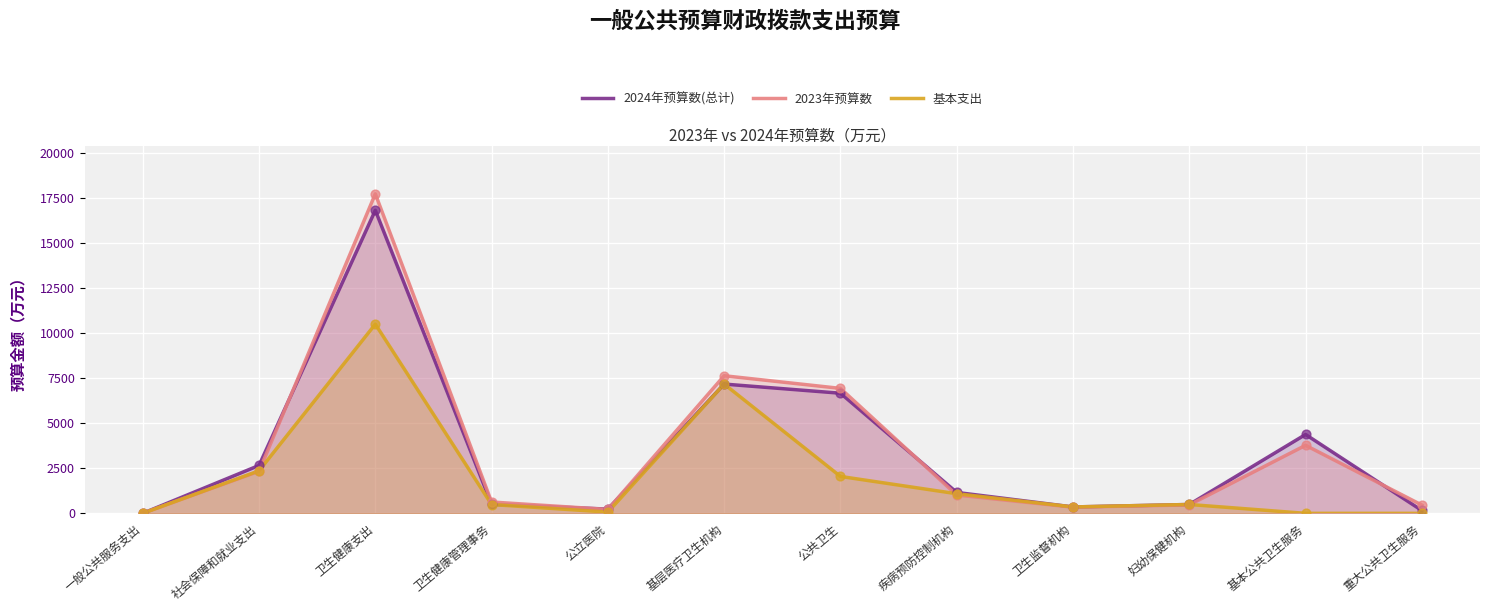

Which series has the widest spread of Y values?

2023年预算数